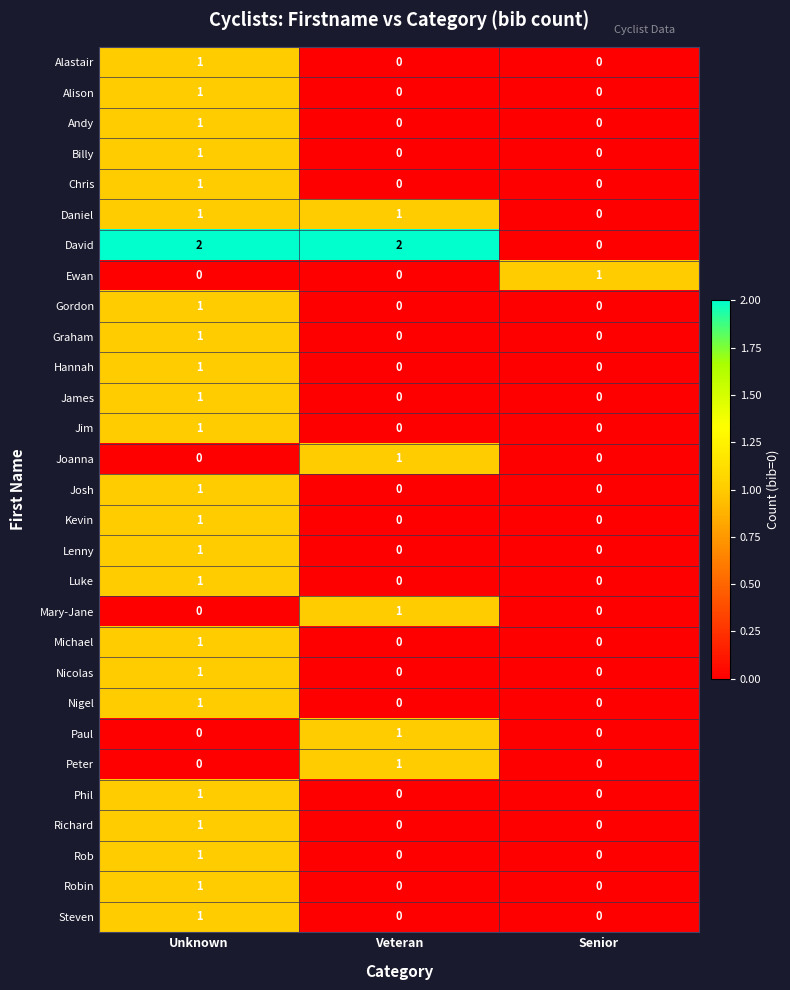

True or false: Joanna has a value of 1 at Senior.

False